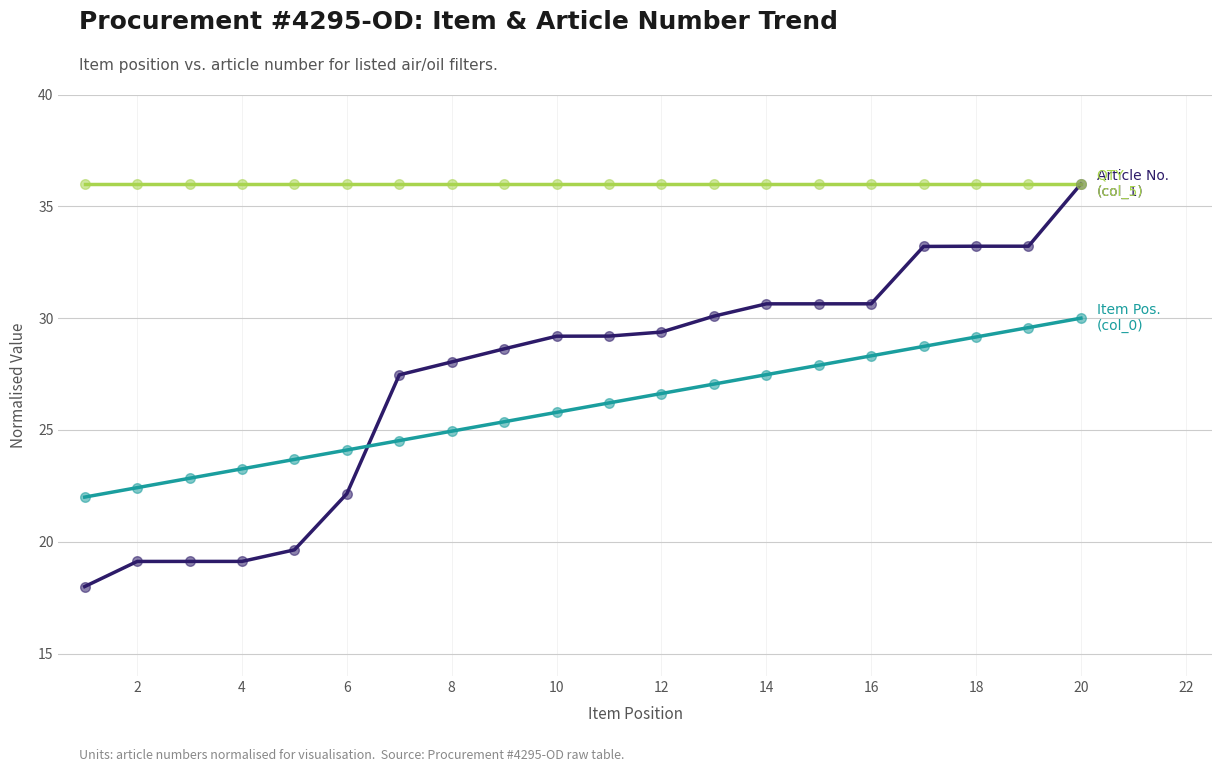

What is the maximum value shown in the chart?

36.0